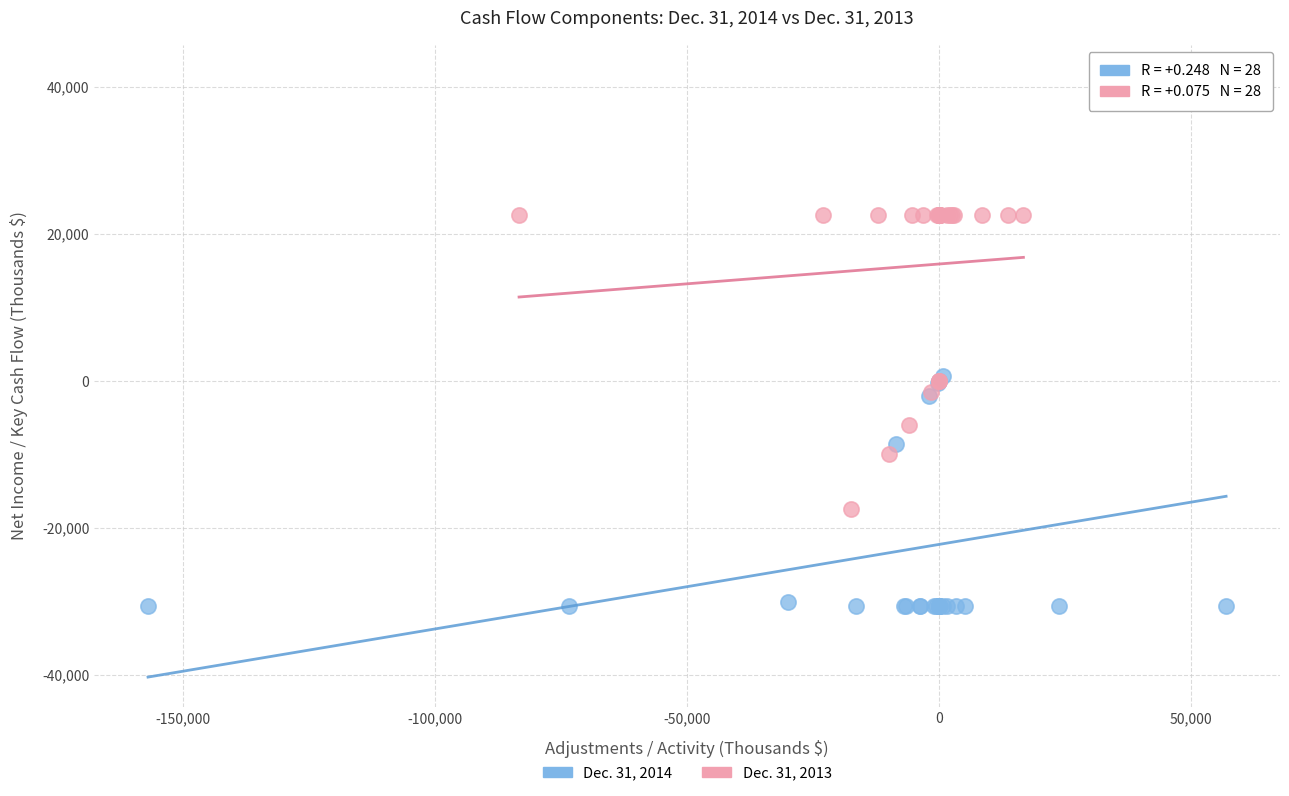

Which series reaches the maximum Y coordinate?

Dec. 31, 2014